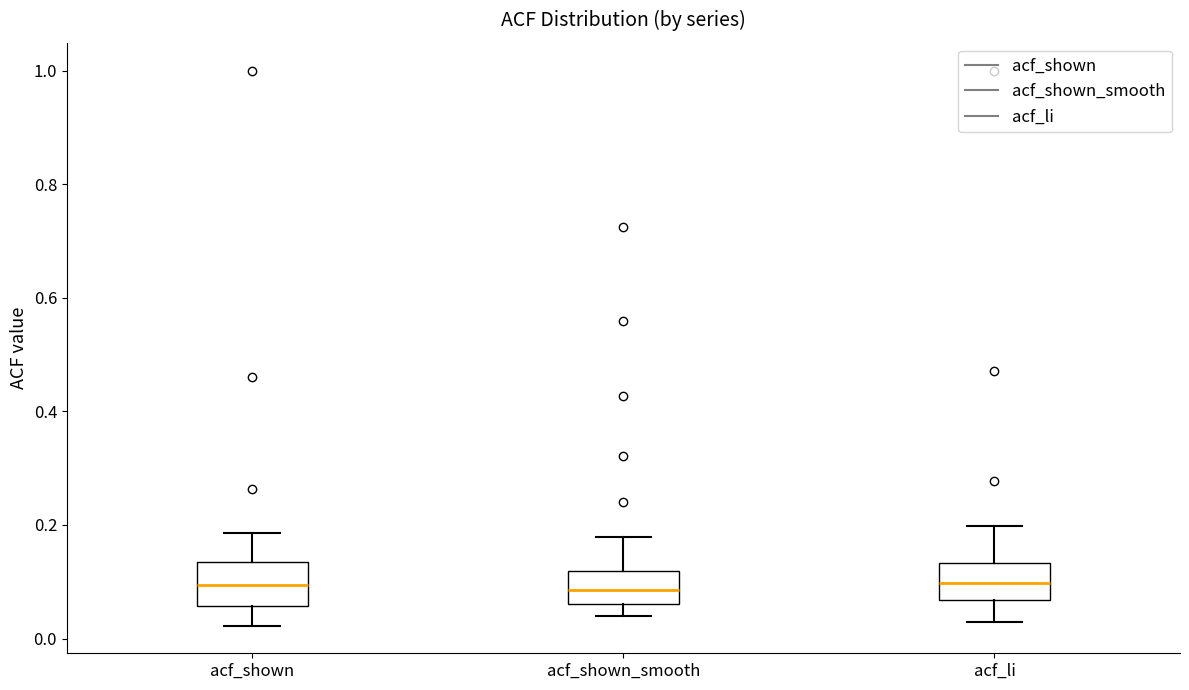

Reading left to right, read every box against the y-axis: the position of its median line, the range the box covers, and the ends of its whiskers. The values are not printed on the chart, so give them approximately, as read against the axis.

acf_shown: median 0.10, box 0.06 to 0.14, whiskers 0.02 to 0.18
acf_shown_smooth: median 0.08, box 0.06 to 0.12, whiskers 0.04 to 0.18
acf_li: median 0.10, box 0.06 to 0.14, whiskers 0.04 to 0.20